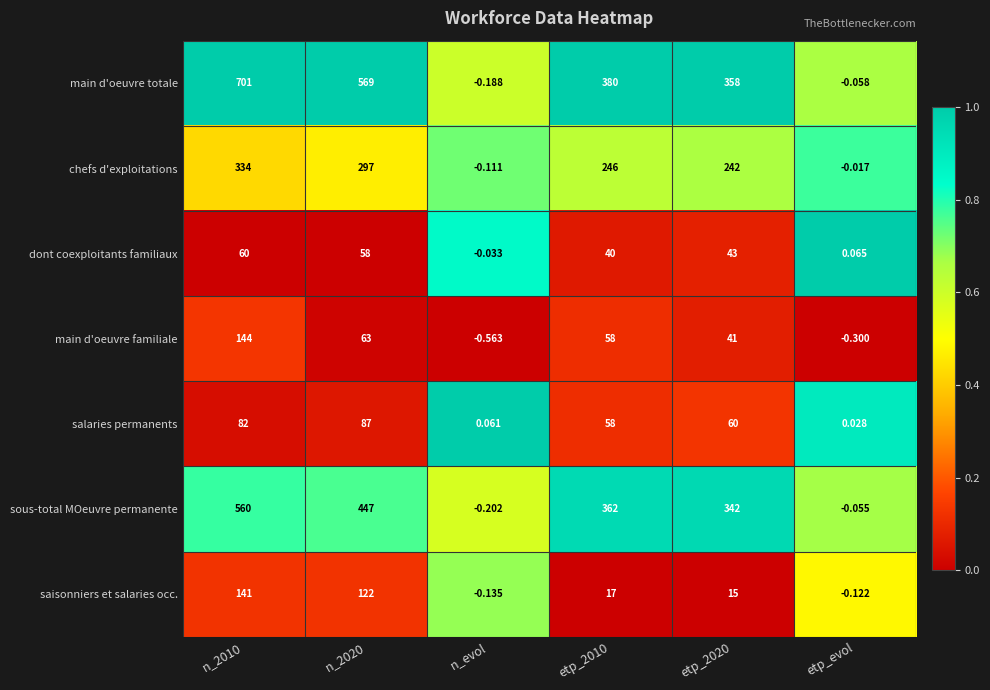

Rank the series at n_2020 from lowest to highest value.

dont coexploitants familiaux, main d'oeuvre familiale, salaries permanents, saisonniers et salaries occ., chefs d'exploitations, sous-total MOeuvre permanente, main d'oeuvre totale